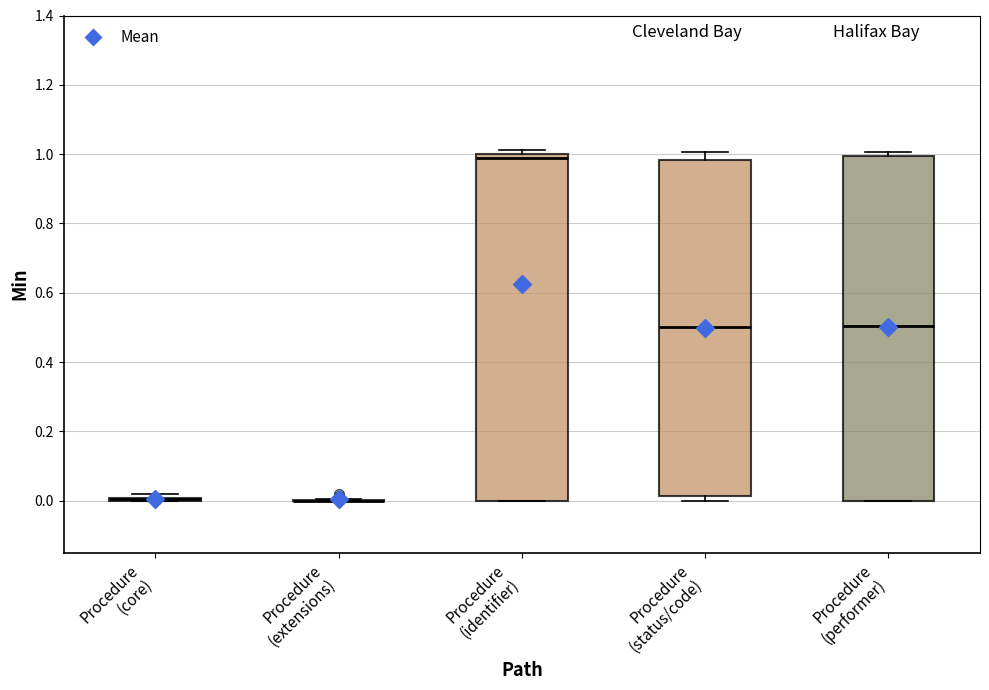

Reading left to right, read every box against the y-axis: the position of its median line, the range the box covers, and the ends of its whiskers. The values are not printed on the chart, so give them approximately, as read against the axis.

Procedure (core): box collapsed to a line at 0.00, whiskers 0.00 to 0.02
Procedure (extensions): box collapsed to a line at 0.00, whiskers 0.00 to 0.00
Procedure (identifier): median 1.00 (just below the box's upper edge), box 0.00 to 1.00, whiskers 0.00 to 1.02
Procedure (status/code): median 0.50, box 0.02 to 0.98, whiskers 0.00 to 1.00
Procedure (performer): median 0.50, box 0.00 to 1.00, whiskers 0.00 to 1.00 (just above the box's upper edge)